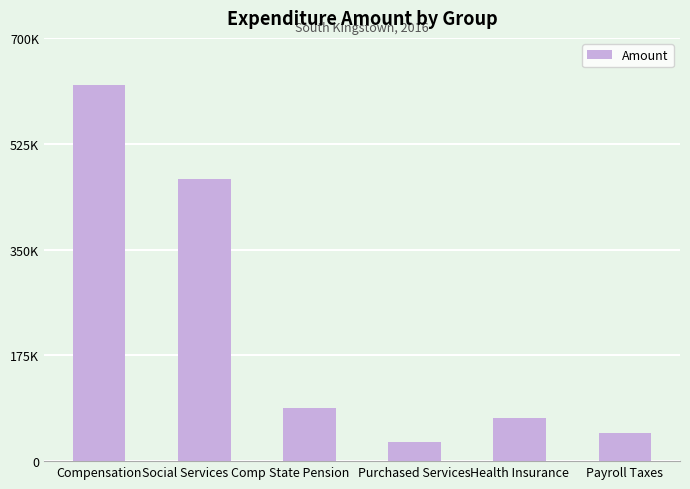

Where does the data first go above 88279?

Compensation